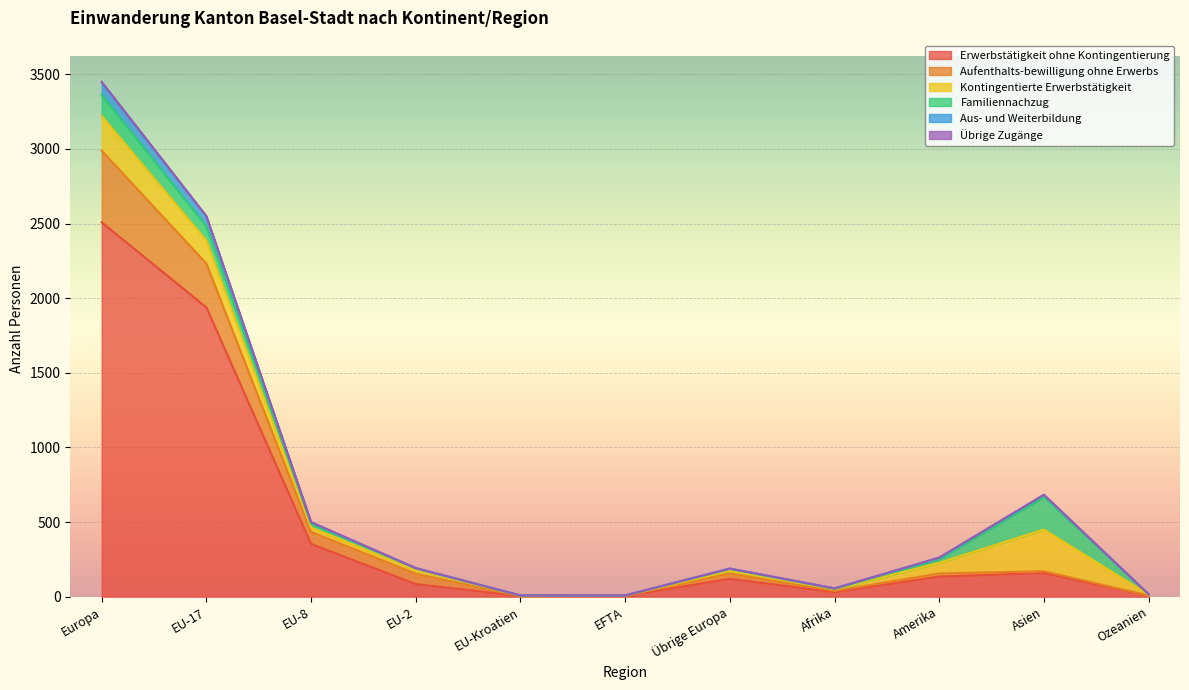

What is the sum of all Erwerbstätigkeit ohne Kontingentierung values?

5348